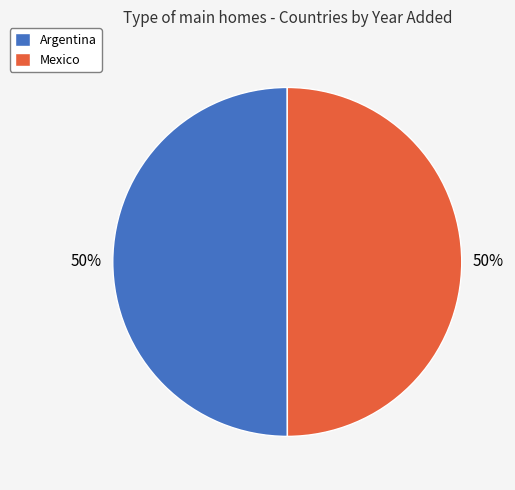

Do Mexico and Argentina together represent more than half of the pie?

Yes